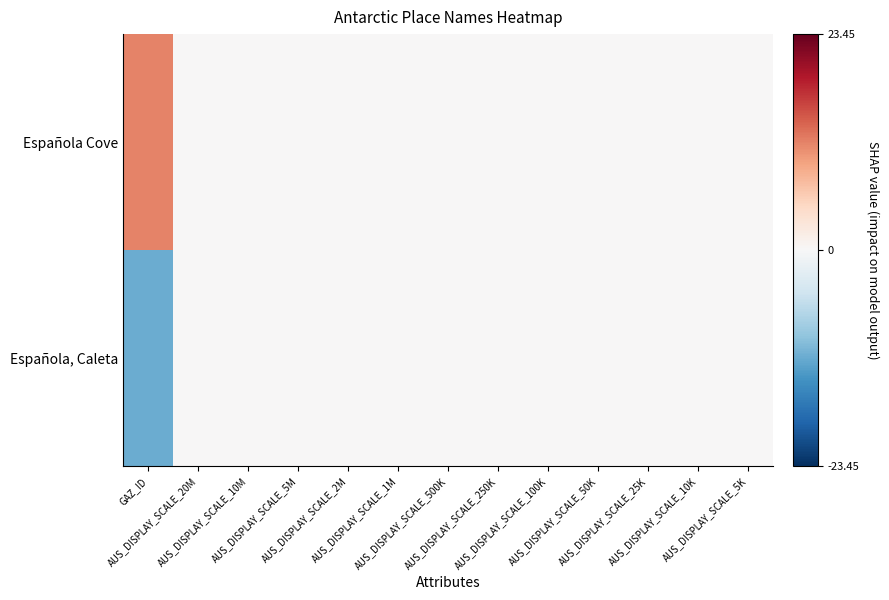

Rank the series by their maximum value, from highest to lowest.

Española Cove, Española, Caleta